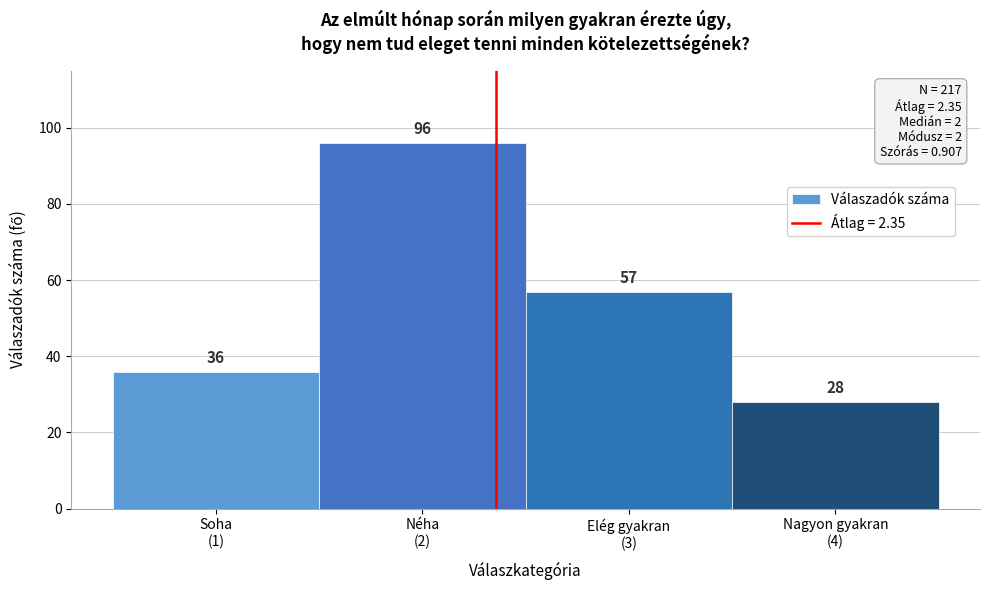

Reading right to left, list all the values displayed in this chart.

28	57	96	36